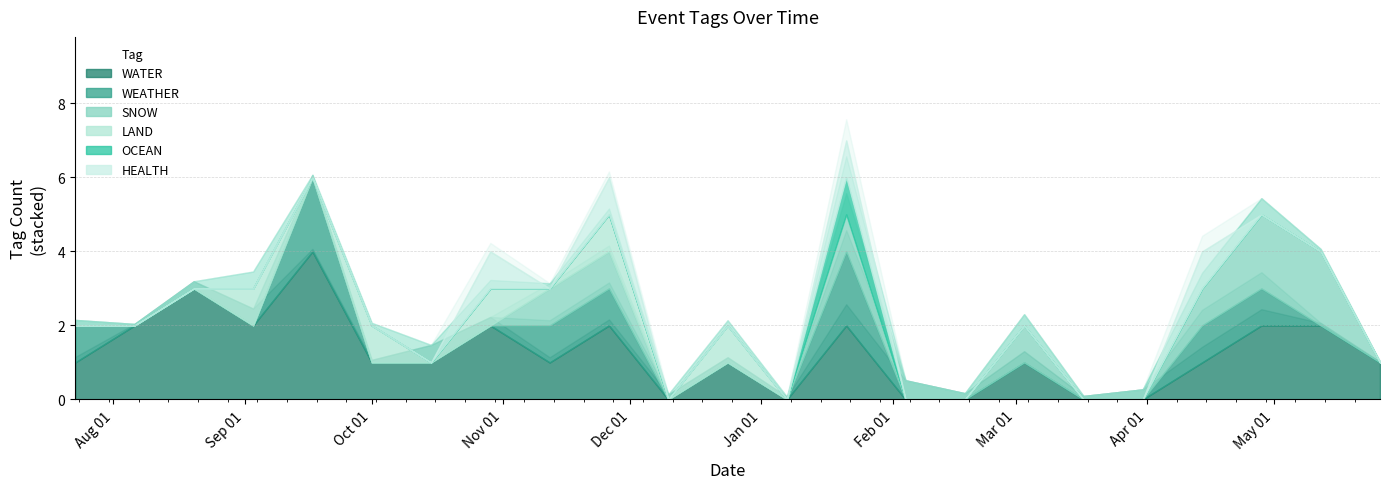

Which series has the largest range (max minus min)?

WEATHER